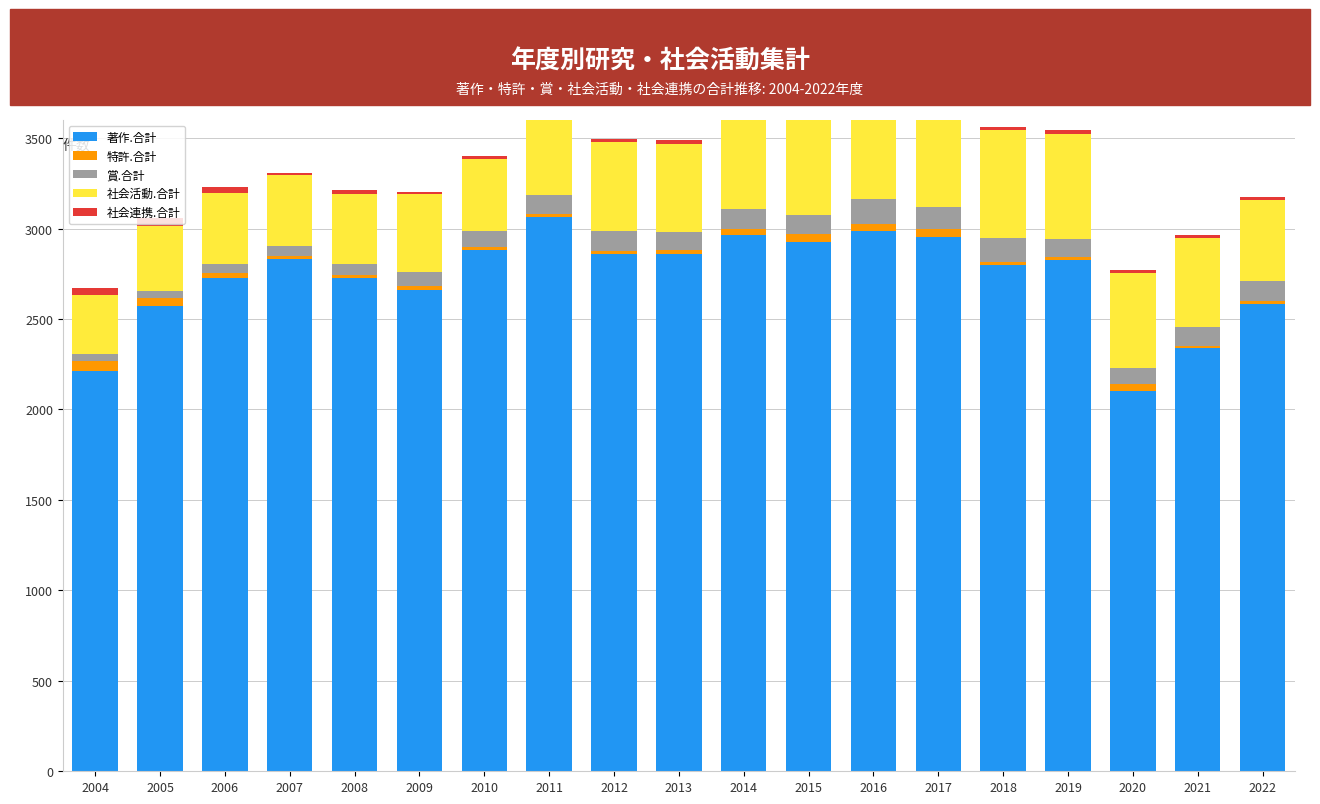

Which series has the largest total across all categories?

著作.合計